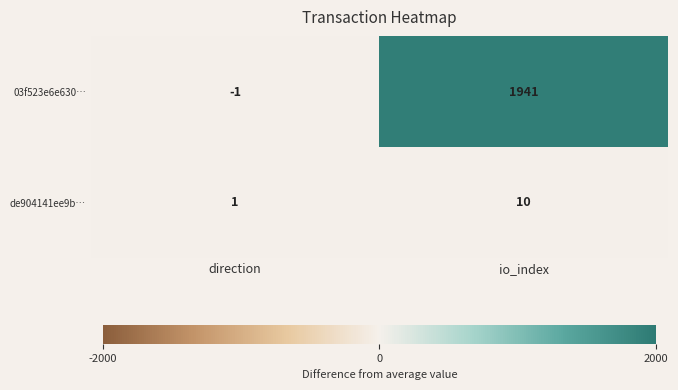

True or false: de904141ee9b… has a value of 1 at direction.

True